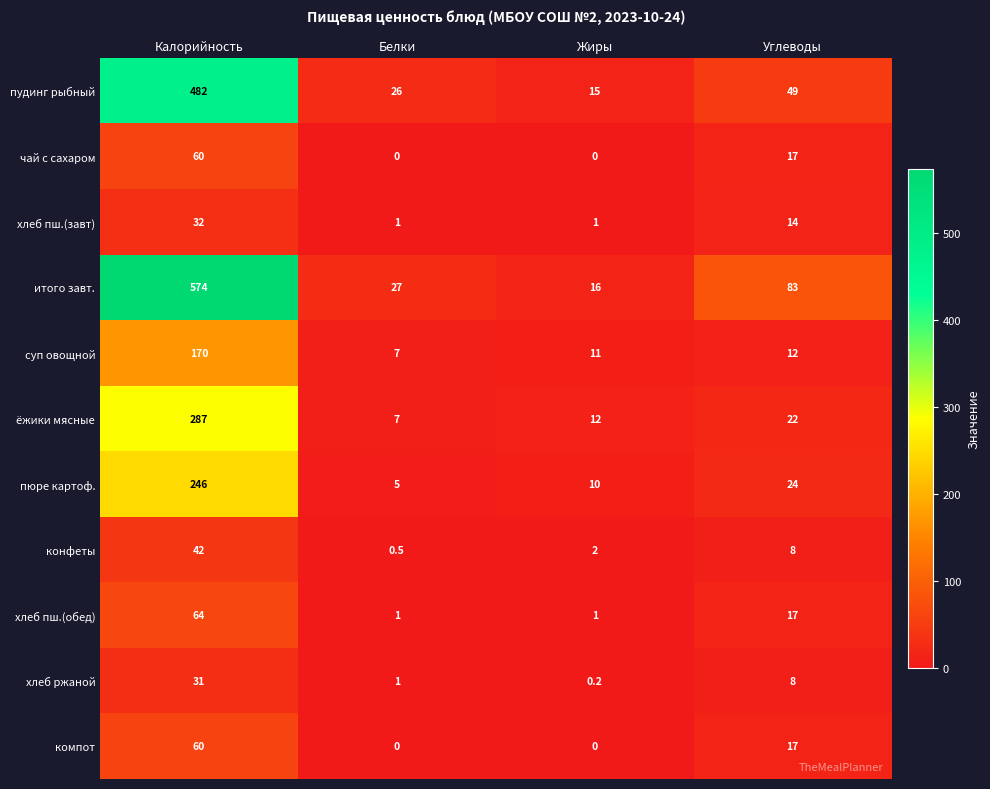

What is the approximate value of пудинг рыбный at Жиры?

15.0